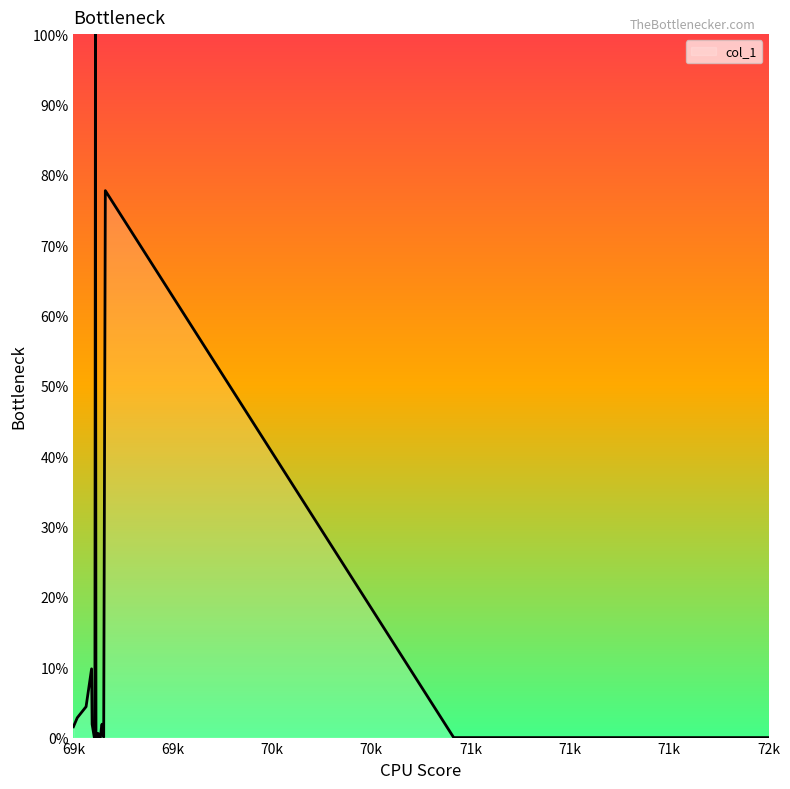

What is the difference between the maximum and minimum values?

100.0